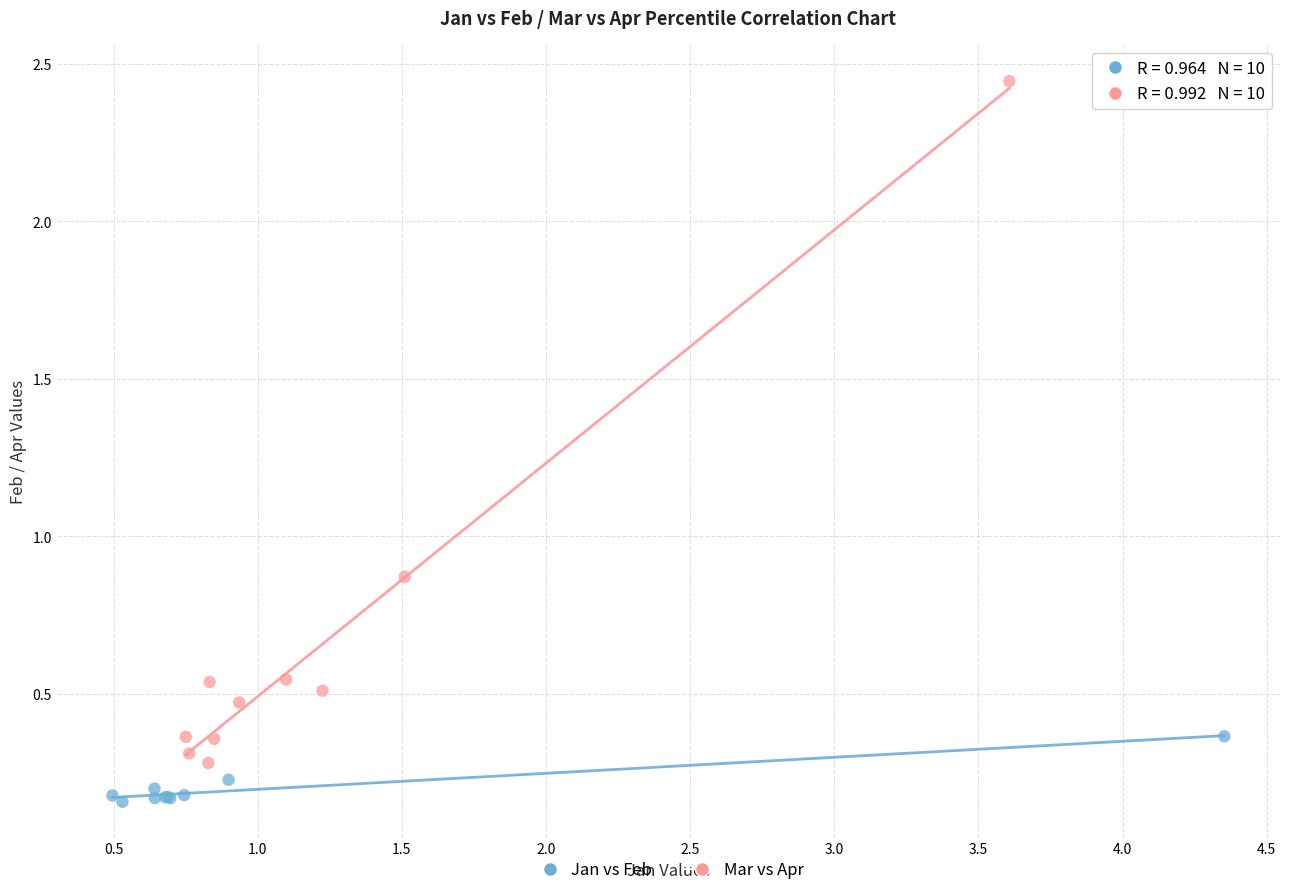

Which series has the widest spread of Y values?

Mar vs Apr